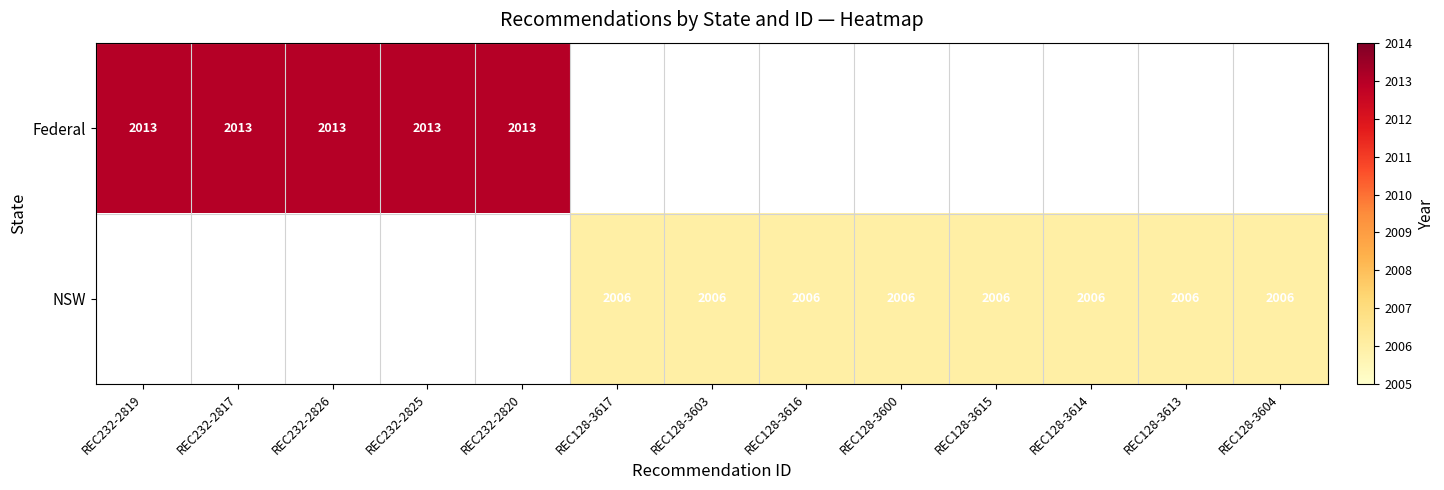

The value of NSW at REC128-3613 is 3276. True or false?

False